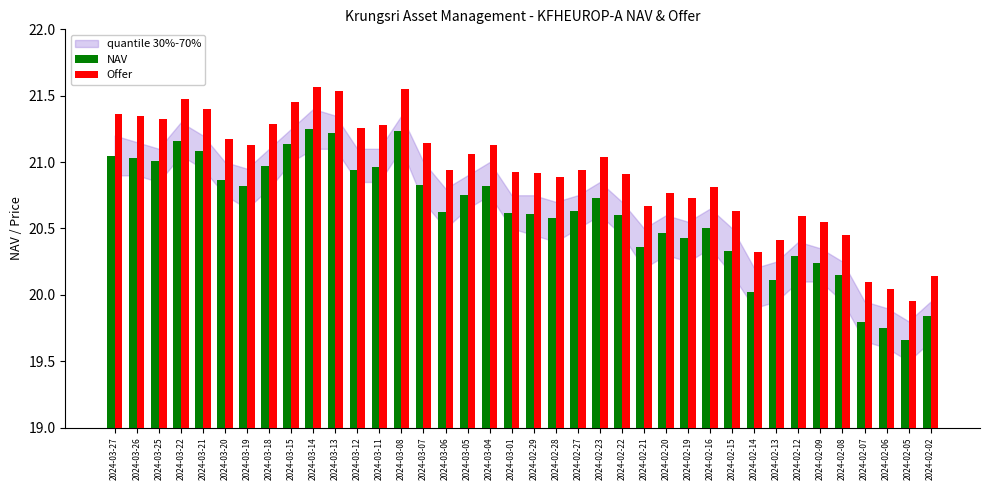

What is the sum of the Offer values at 2024-02-06 and 2024-03-27?

41.4